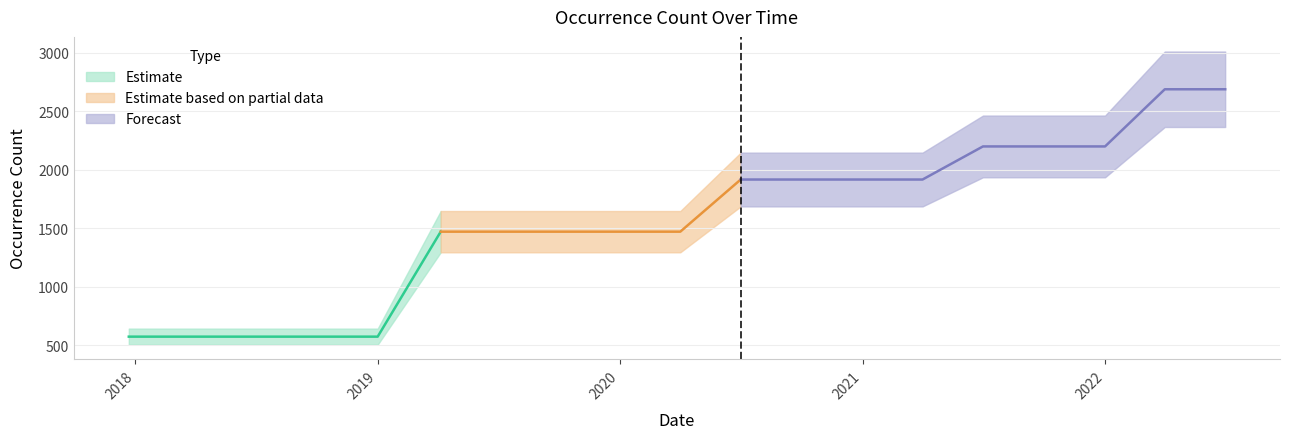

True or false: there are more than 2 points higher than both neighbors.

False